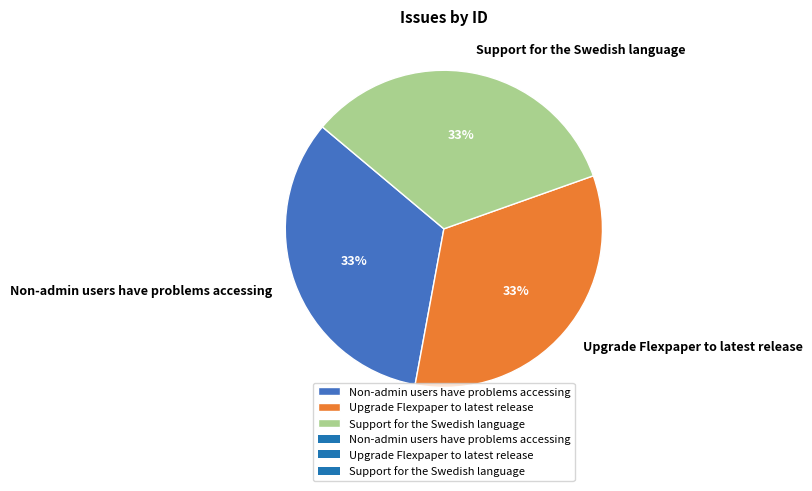

Does Upgrade Flexpaper to latest release represent more than half of the total?

No